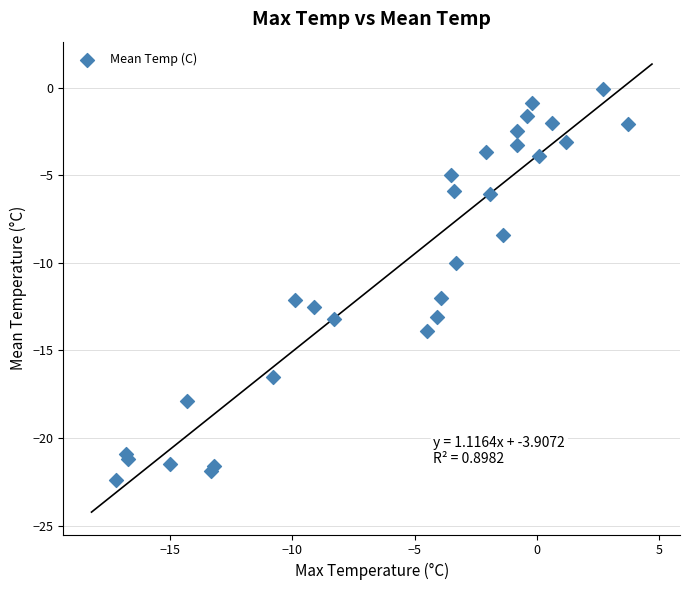

What is the range of Y values (max minus min)?

22.3